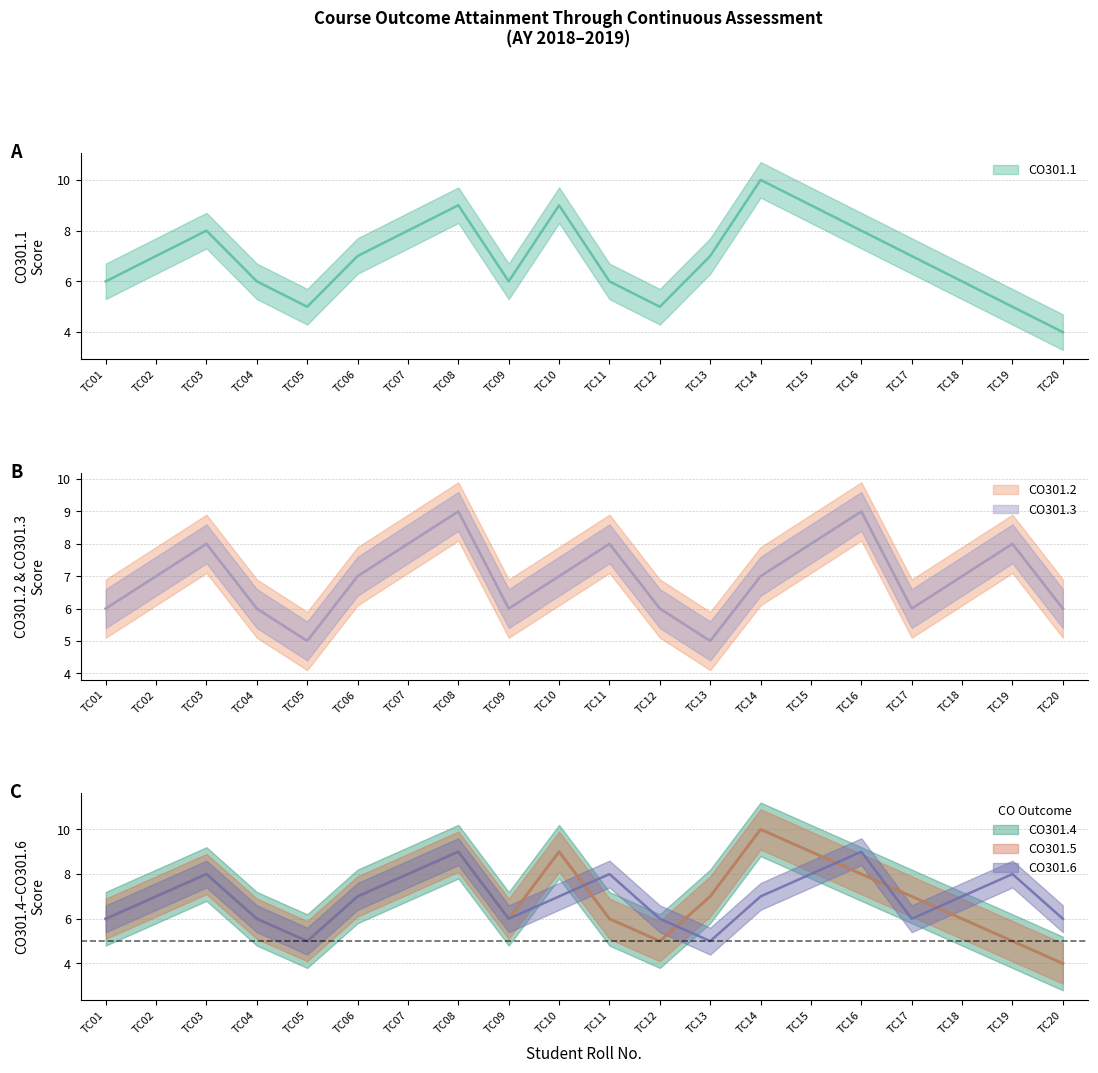

Is it true that CO301.3 equals 6 at TC01?

True